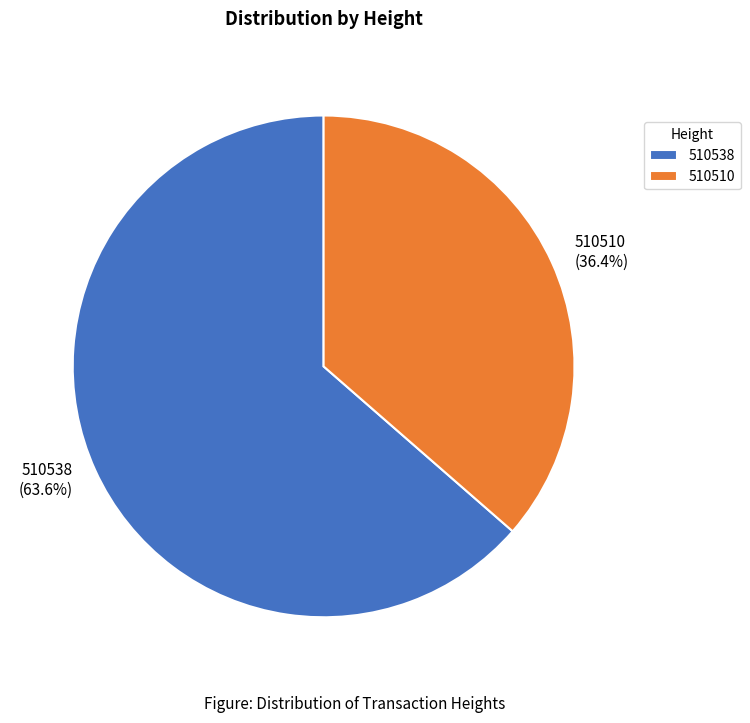

Count the number of slices in the pie.

2